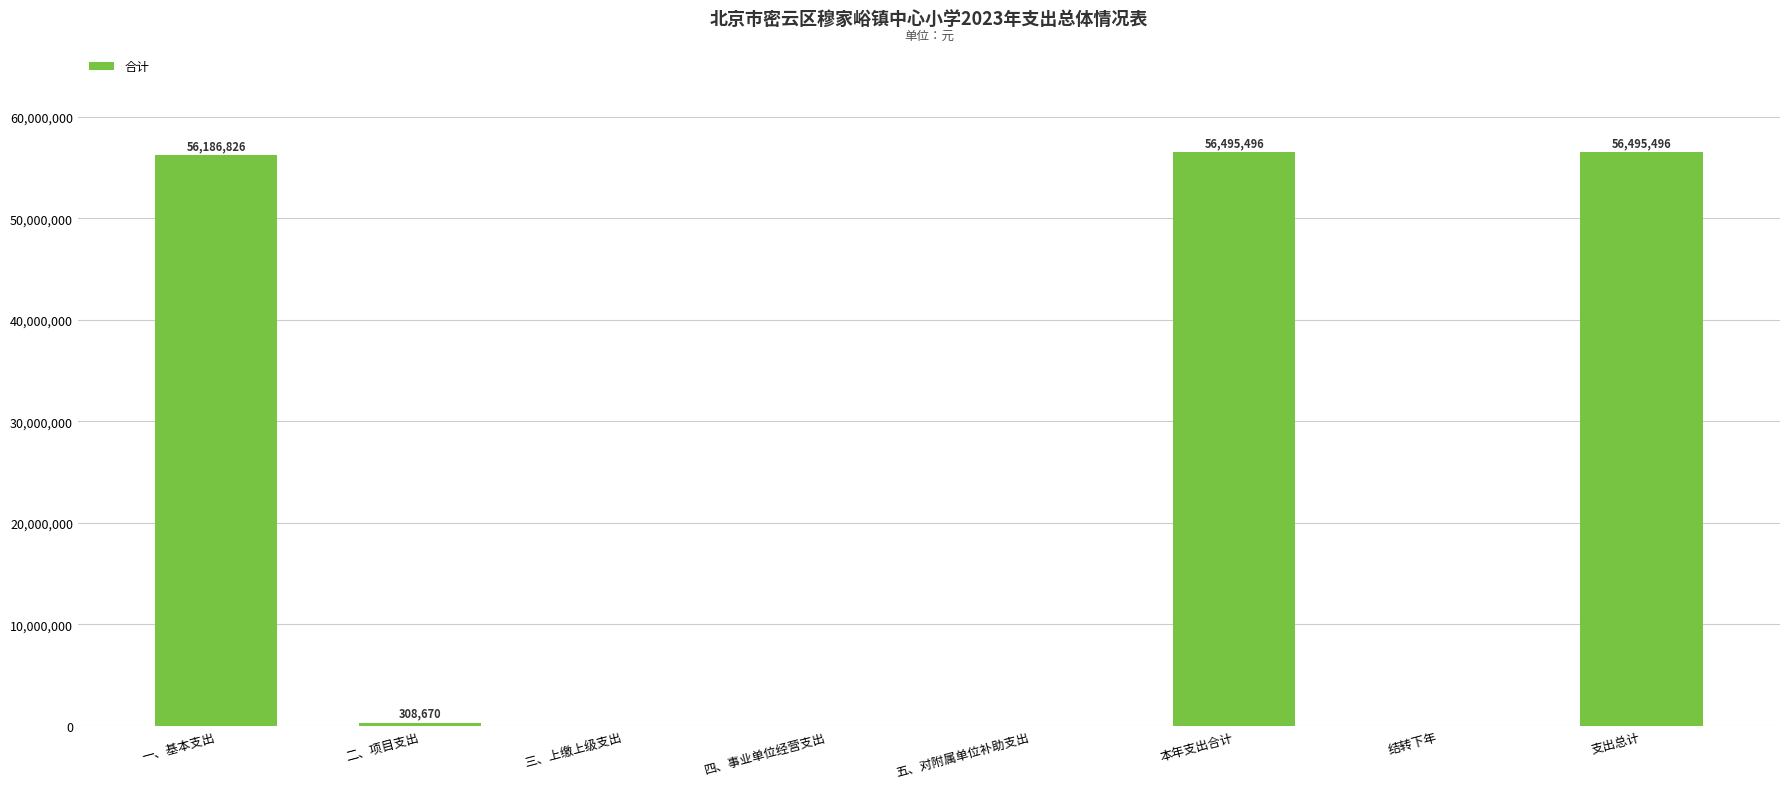

Is it true that the value at 支出总计 is 37282798?

False